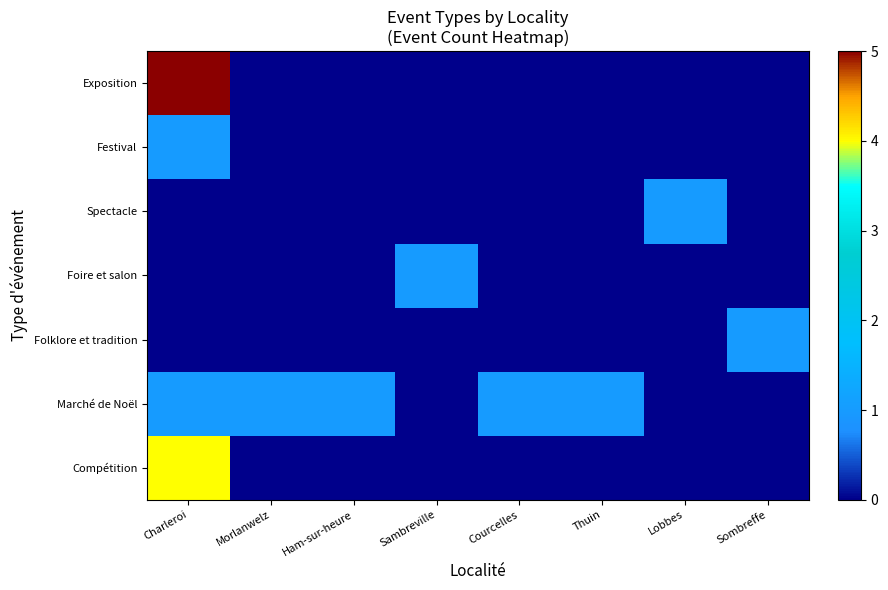

Reading left to right, transcribe all the data shown in this chart.

Compétition: Charleroi=4	Morlanwelz=0	Ham-sur-heure=0	Sambreville=0	Courcelles=0	Thuin=0	Lobbes=0	Sombreffe=0
Marché de Noël: Charleroi=1	Morlanwelz=1	Ham-sur-heure=1	Sambreville=0	Courcelles=1	Thuin=1	Lobbes=0	Sombreffe=0
Folklore et tradition: Charleroi=0	Morlanwelz=0	Ham-sur-heure=0	Sambreville=0	Courcelles=0	Thuin=0	Lobbes=0	Sombreffe=1
Foire et salon: Charleroi=0	Morlanwelz=0	Ham-sur-heure=0	Sambreville=1	Courcelles=0	Thuin=0	Lobbes=0	Sombreffe=0
Spectacle: Charleroi=0	Morlanwelz=0	Ham-sur-heure=0	Sambreville=0	Courcelles=0	Thuin=0	Lobbes=1	Sombreffe=0
Festival: Charleroi=1	Morlanwelz=0	Ham-sur-heure=0	Sambreville=0	Courcelles=0	Thuin=0	Lobbes=0	Sombreffe=0
Exposition: Charleroi=5	Morlanwelz=0	Ham-sur-heure=0	Sambreville=0	Courcelles=0	Thuin=0	Lobbes=0	Sombreffe=0